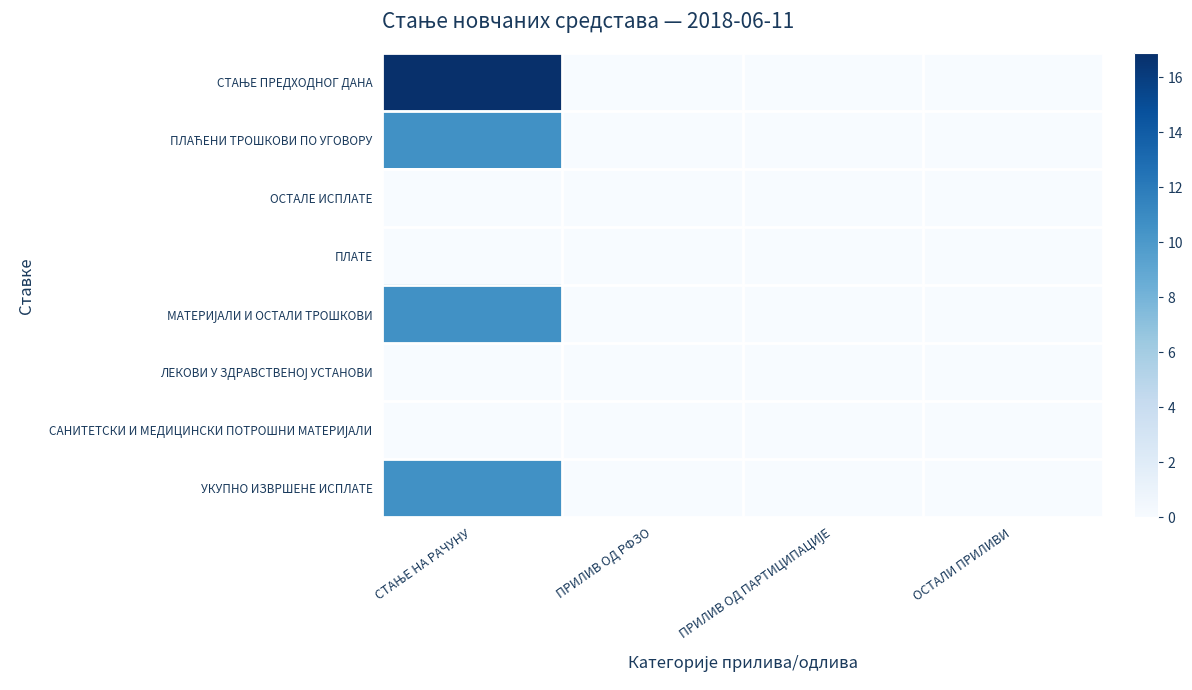

Which series has the widest spread of values?

СТАЊЕ ПРЕДХОДНОГ ДАНА